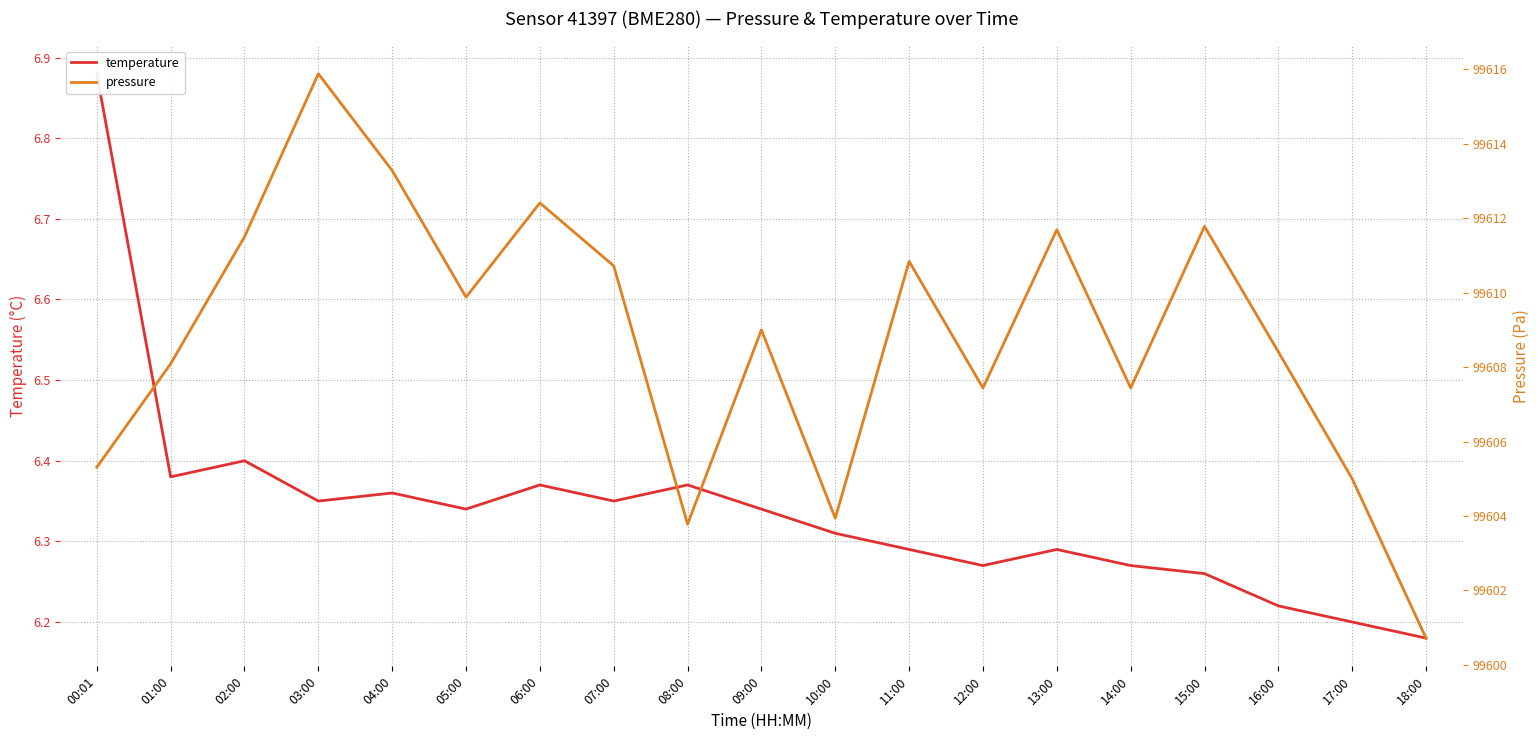

Which series has the largest range (max minus min)?

pressure